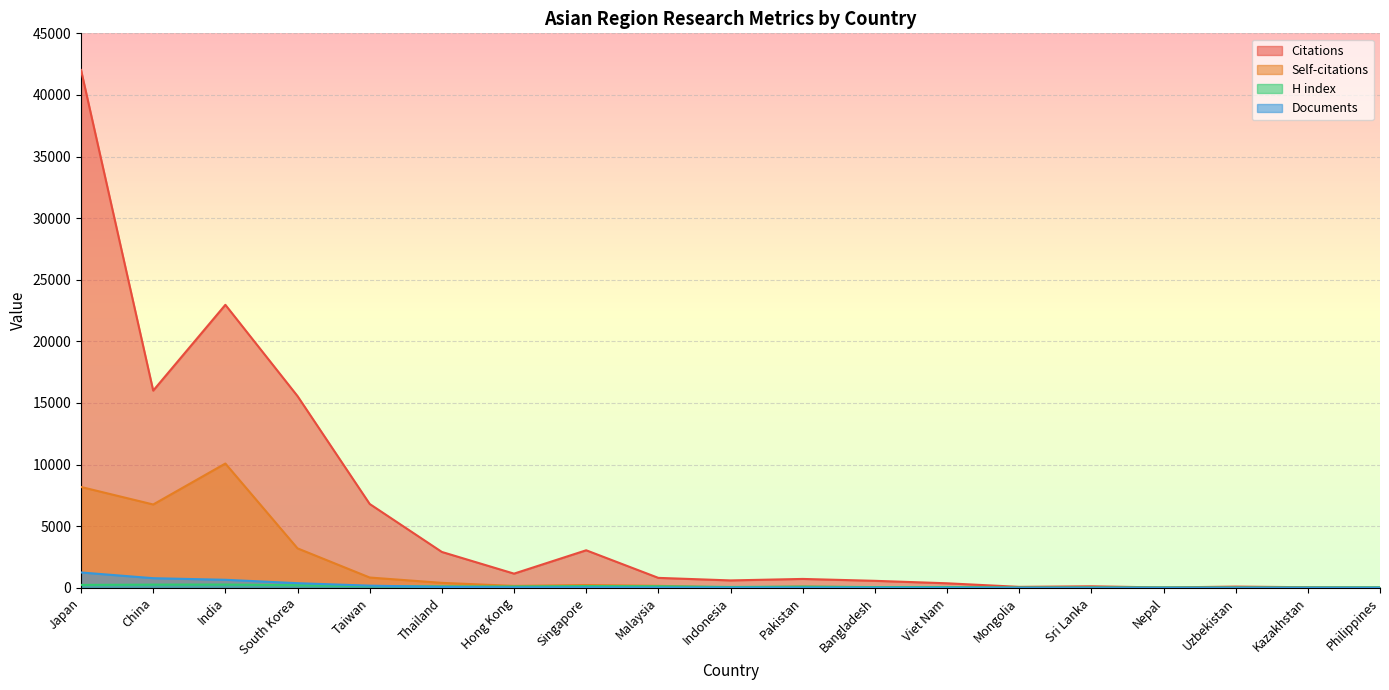

What value does the Documents series have at Kazakhstan?

2